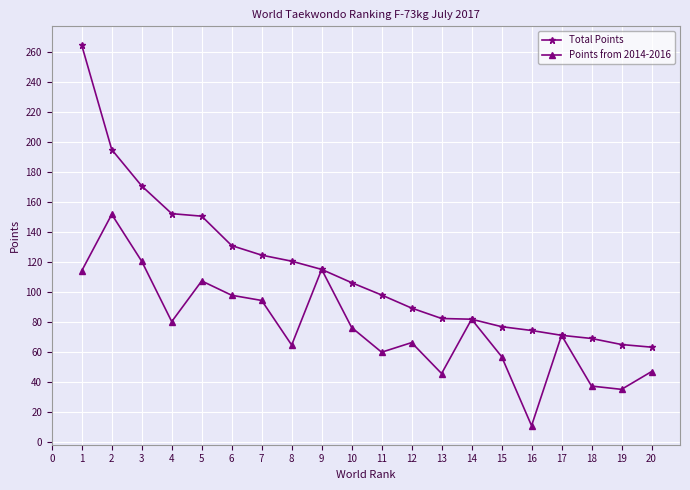

Rank the series by their maximum value, from highest to lowest.

Total Points, Points from 2014-2016